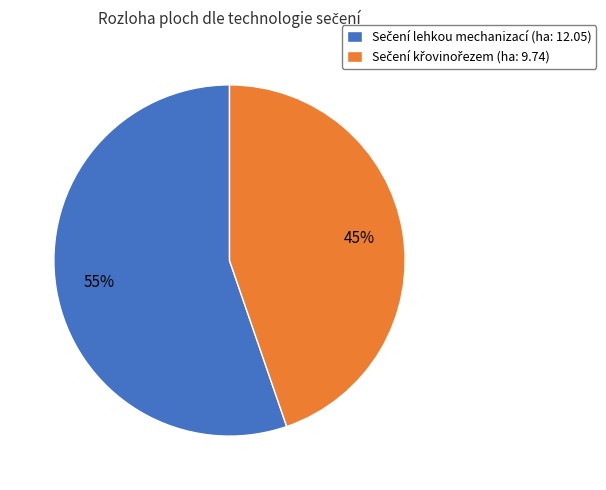

Is there any slice that represents more than half of the pie?

Yes